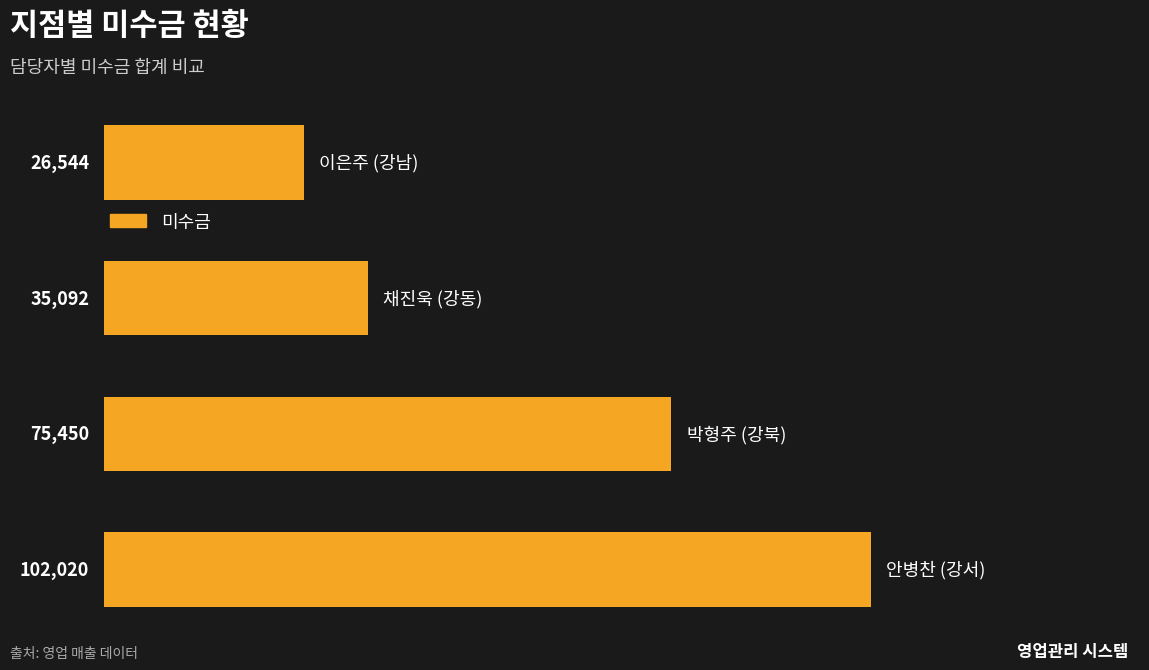

Reading bottom to top, list all the values displayed in this chart.

102020	75450	35092	26544